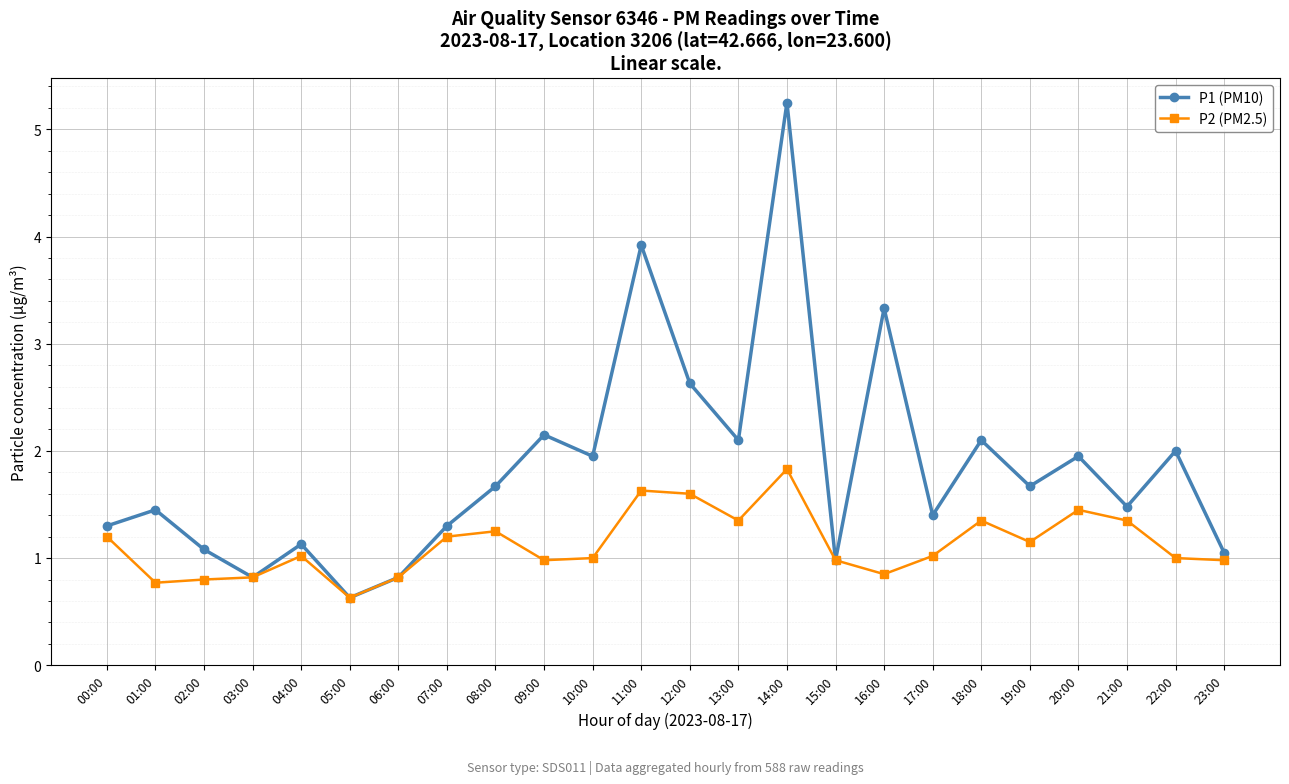

Which label corresponds to the smallest value in the chart?

05:00